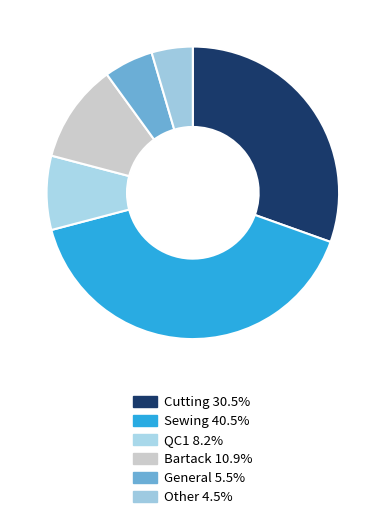

How many slices are in this pie chart?

6